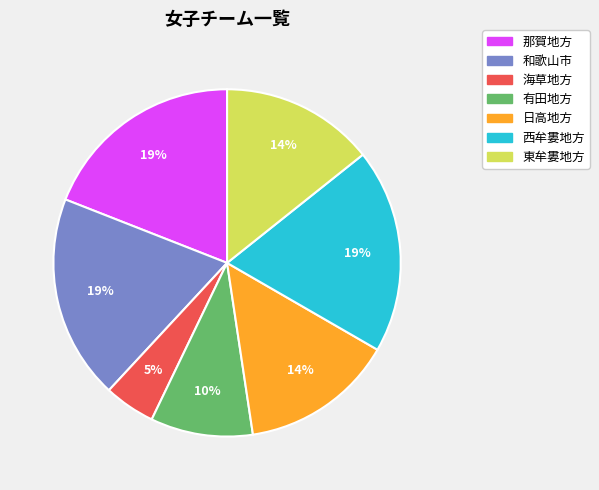

Is it true that 東牟婁地方 is 14% of the pie?

True